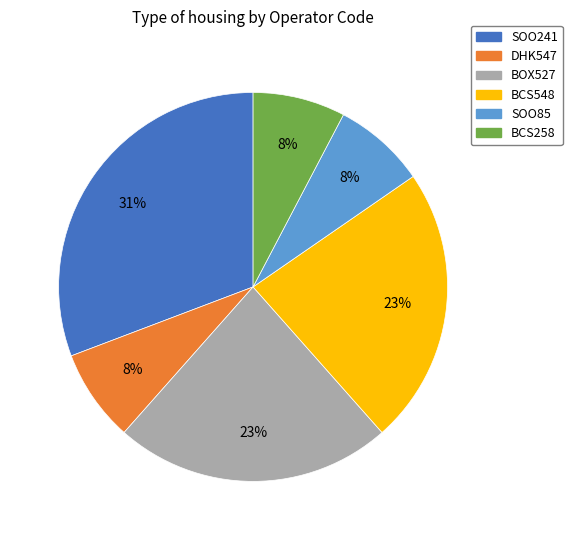

To the nearest percent, what is the difference between the largest and smallest slice percentages?

23%